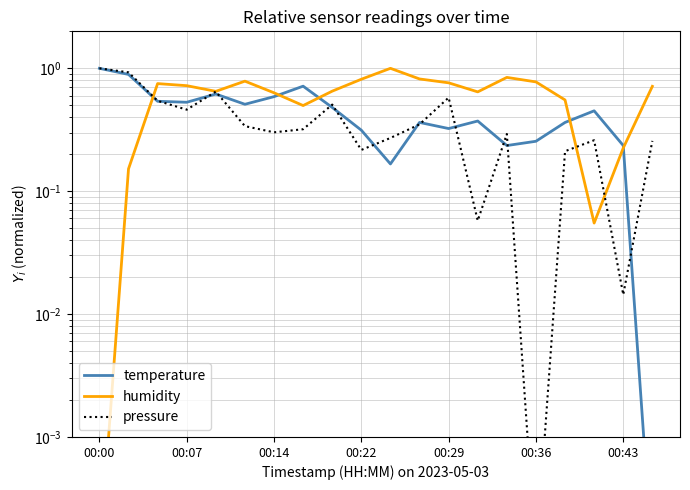

Rank the series at 13 from lowest to highest value.

pressure, temperature, humidity